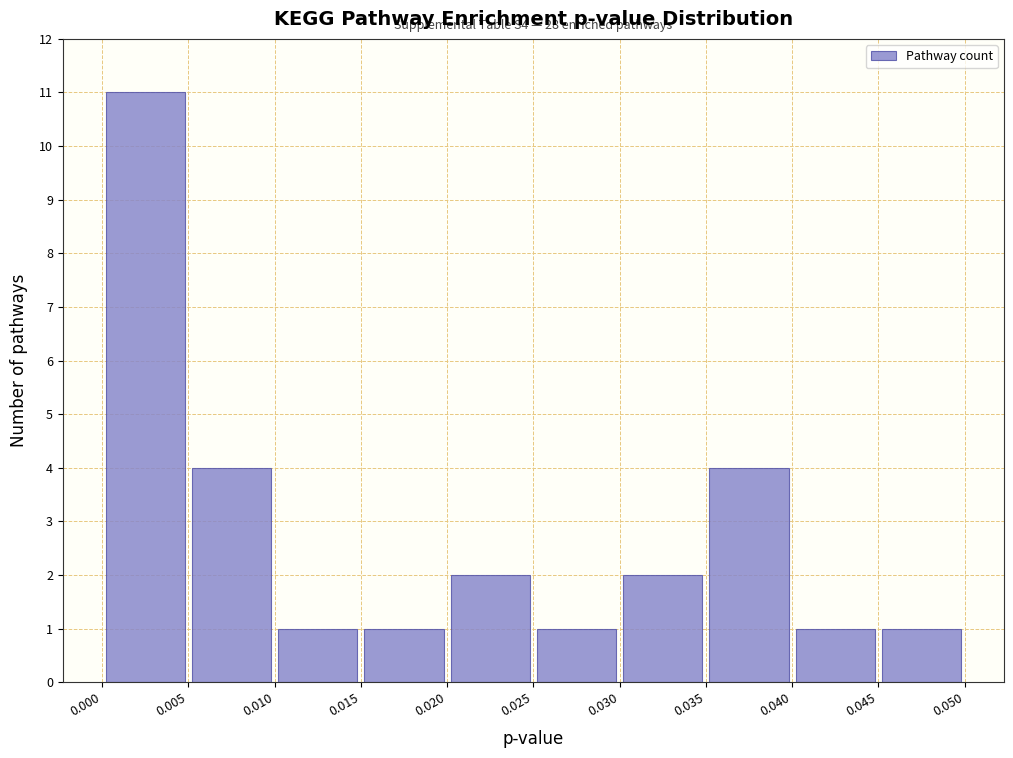

Over which range of the x-axis is the bar tallest?

0.000 to 0.005